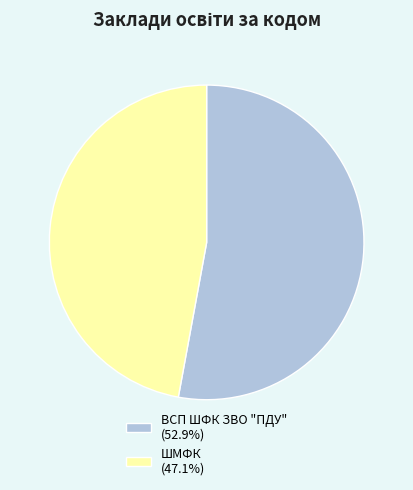

Combined, do ШМФК and ВСП ШФК ЗВО "ПДУ" account for over 50%?

Yes